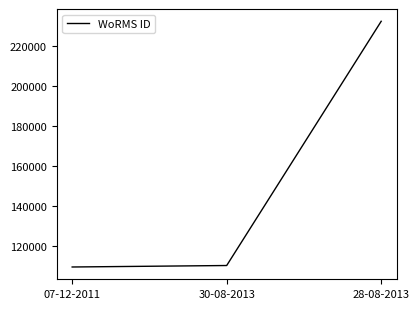

The chart shows a value of 29993 at 07-12-2011. True or false?

False